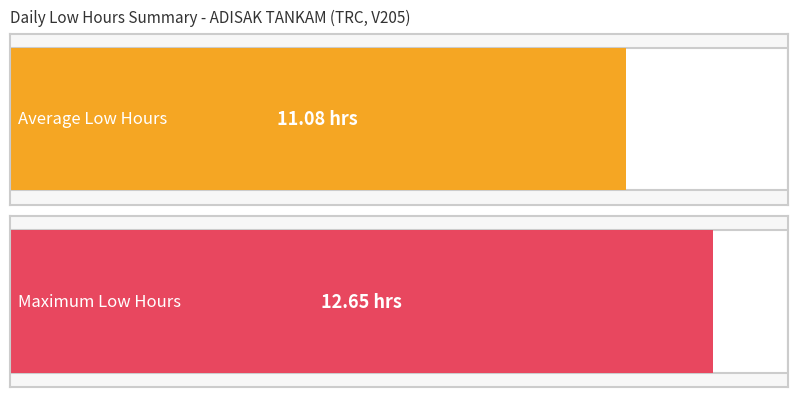

Are the bars horizontal?

Yes